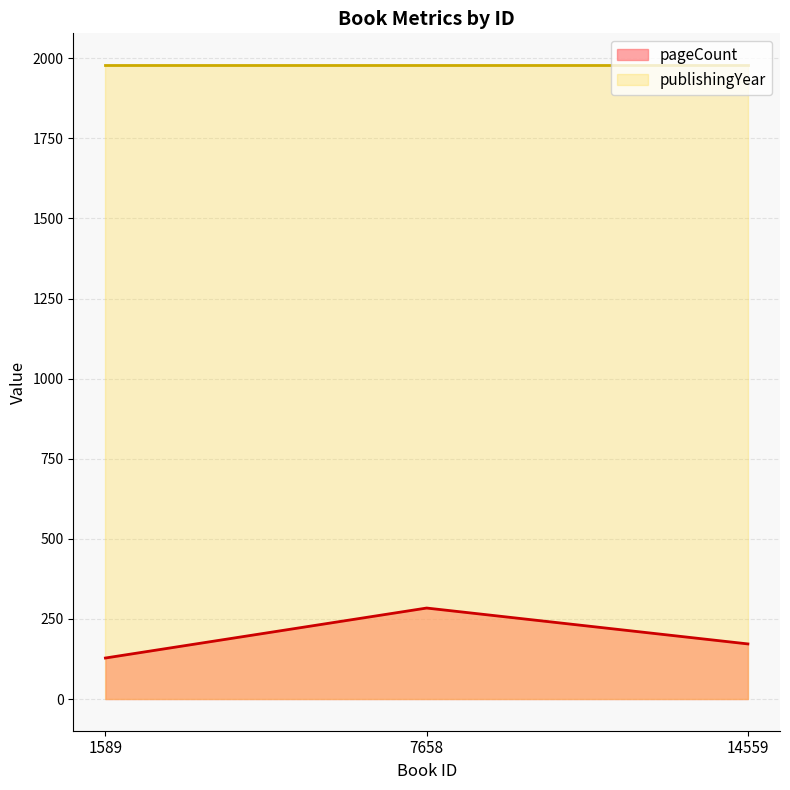

What is the greatest value displayed?

1979